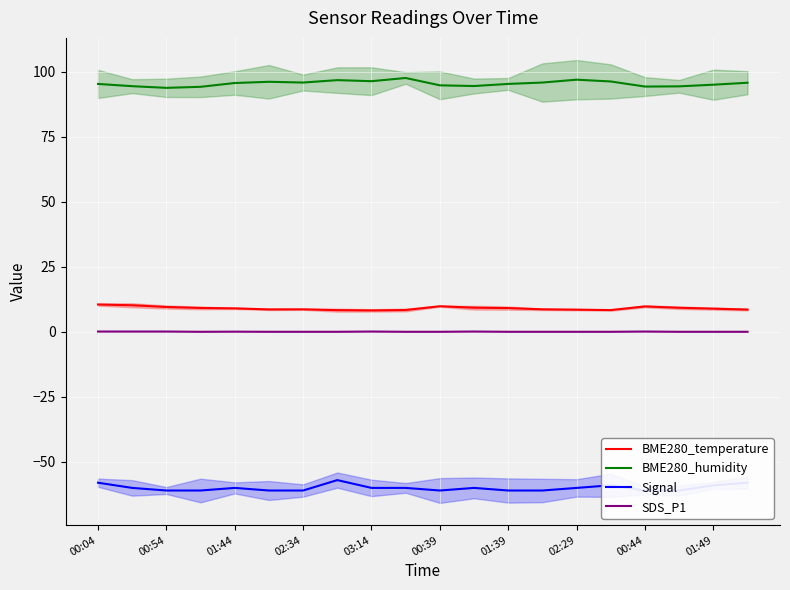

List the series in order of their peak value, highest first.

BME280_humidity, BME280_temperature, SDS_P1, Signal